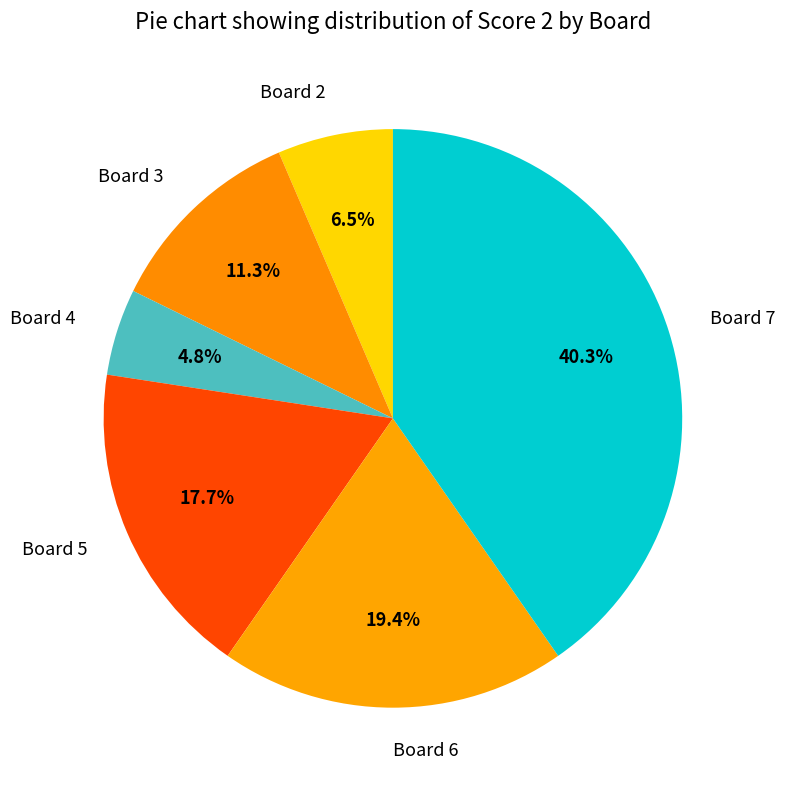

Rank the categories by value from highest to lowest.

Board 7, Board 6, Board 5, Board 3, Board 2, Board 4